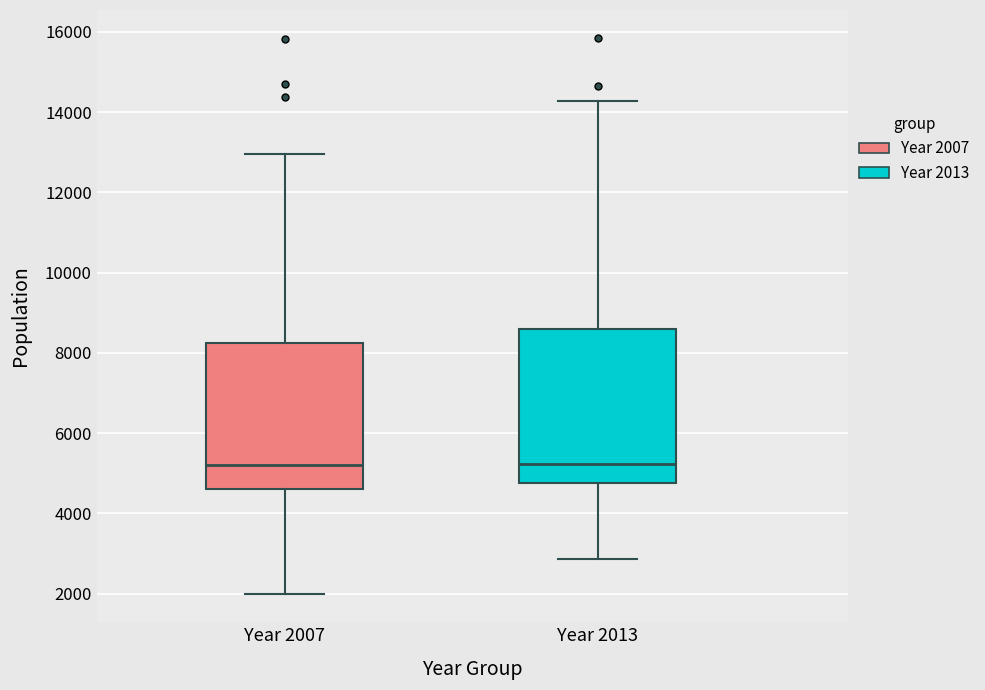

Reading left to right, transcribe this box plot: for each box, give where its median line is, the range the box spans, and where its two whiskers end, as read against the y-axis. The values are not printed on the chart, so give them approximately, as read against the axis.

Year 2007: median 5200, box 4600 to 8200, whiskers 2000 to 13000
Year 2013: median 5200, box 4800 to 8600, whiskers 2800 to 14200